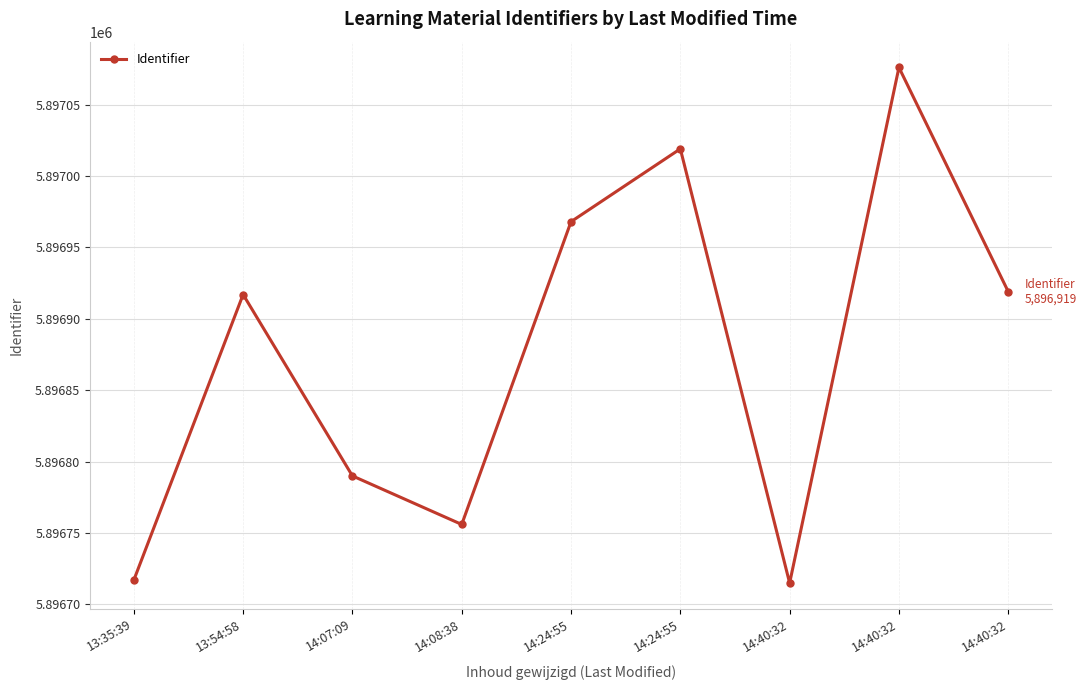

How many values are below 5896917?

4